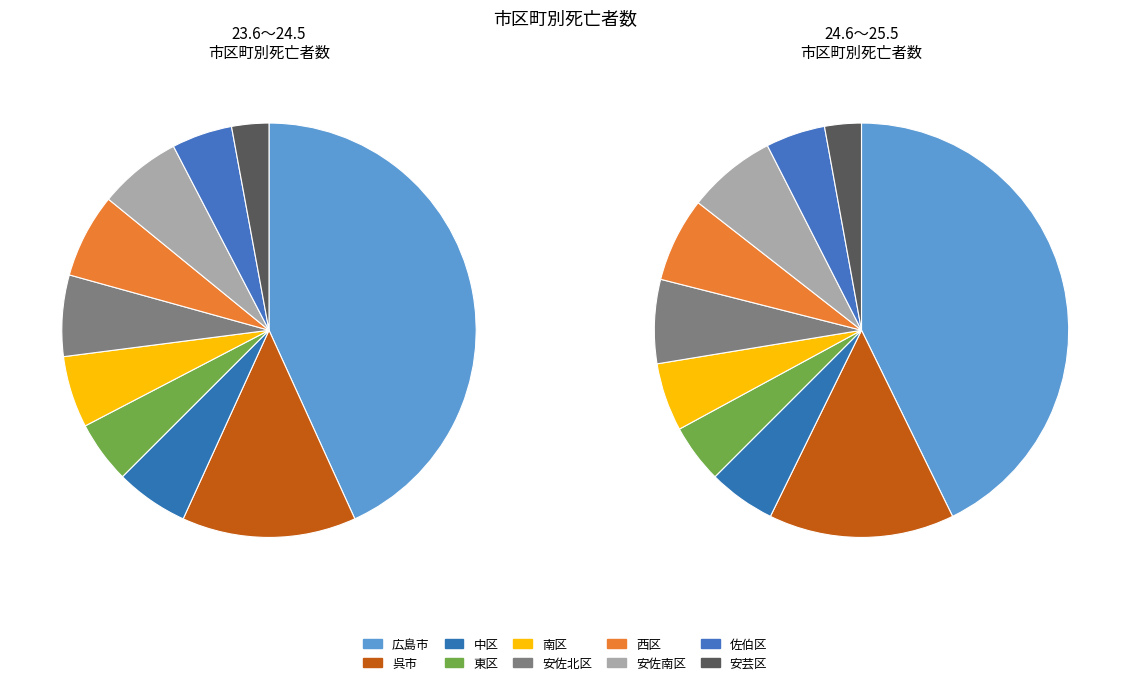

The 中区 slice represents 1% of the pie. True or false?

False